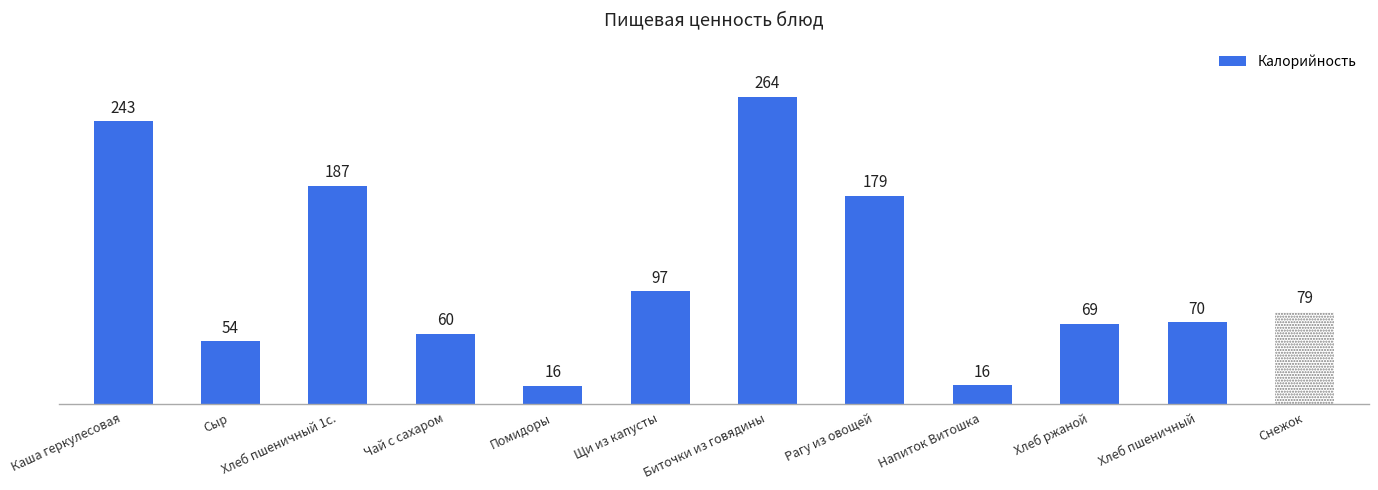

What is the value of the 4th bar from the left?

60.0